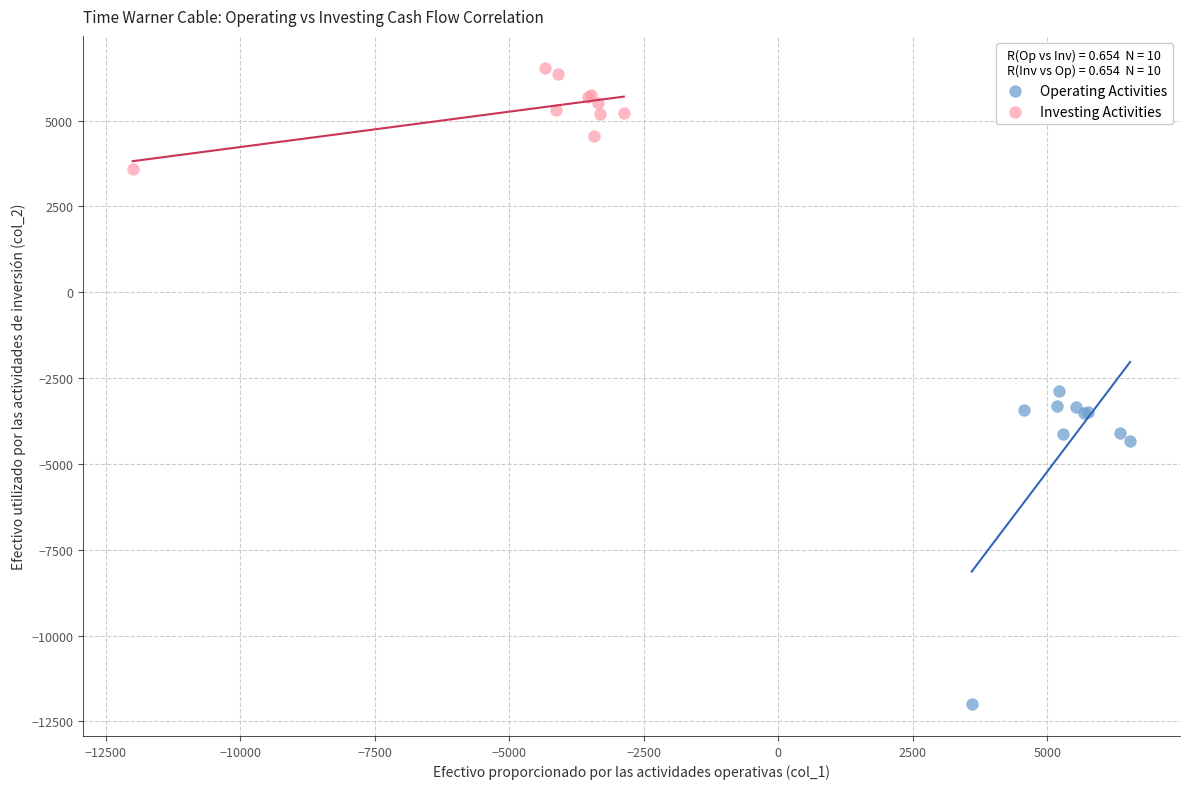

Which series has the widest spread of Y values?

Operating Activities